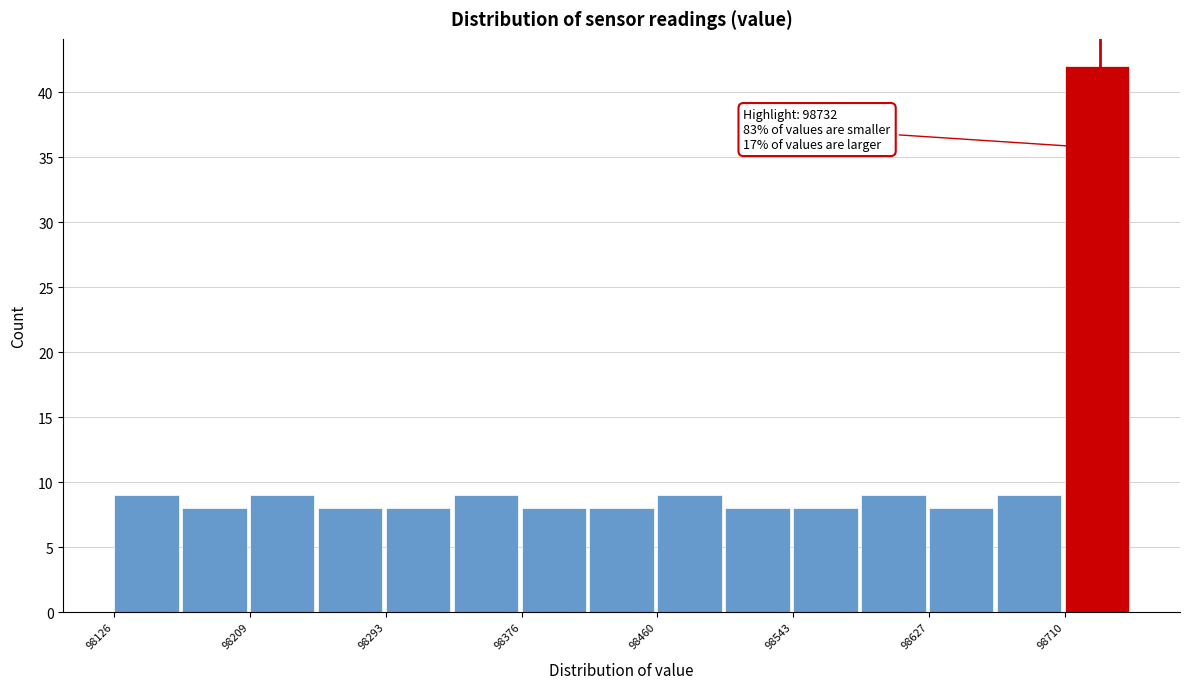

Over which range of the x-axis is the bar tallest?

98710 to 98750